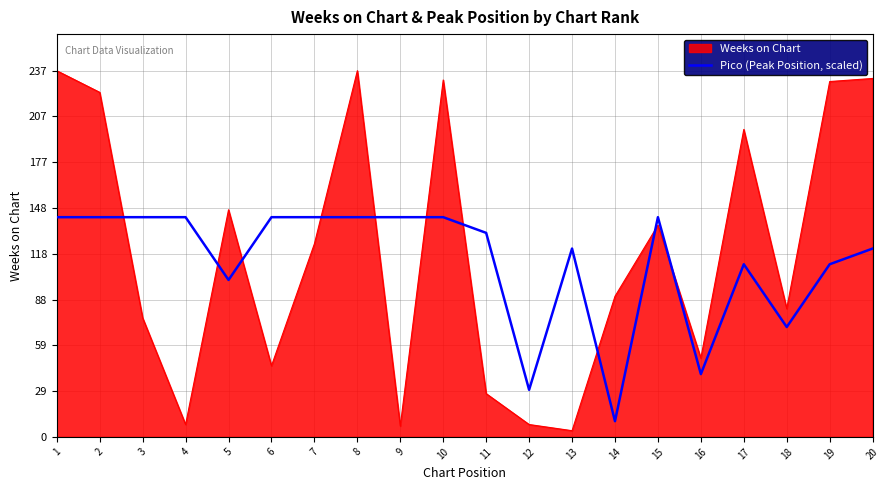

Where do Weeks on Chart and Pico (Peak Position, scaled) first cross each other?

2 and 3